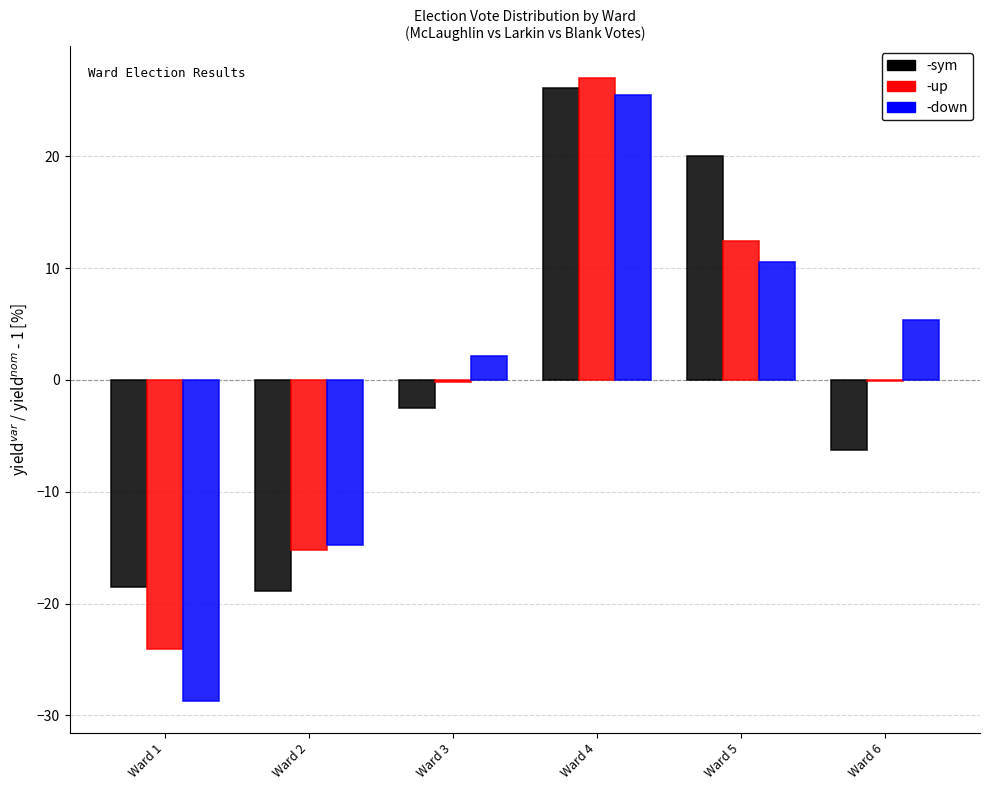

Which category has the highest value across all series?

Ward 4